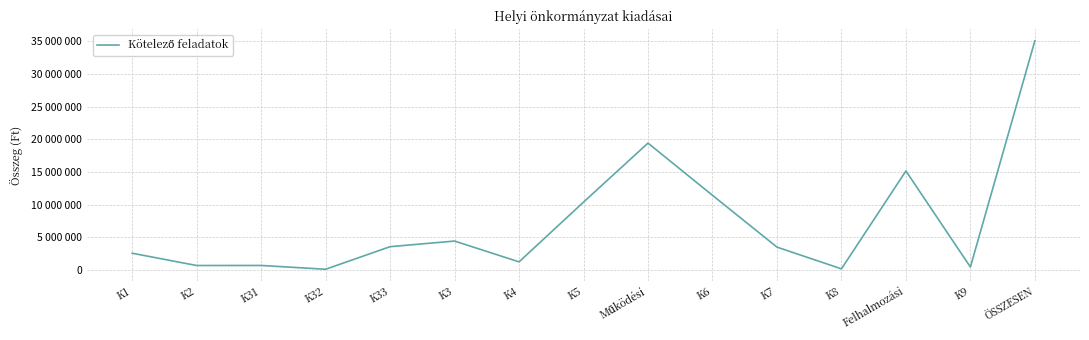

Is this an area chart (filled region under the line)?

No